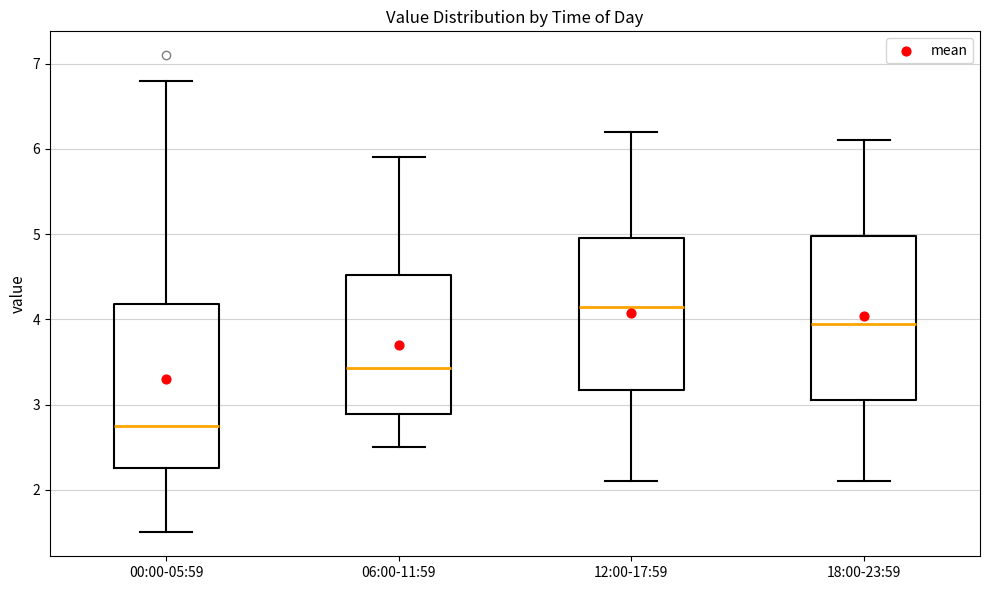

Reading left to right, transcribe this box plot: for each box, give where its median line is, the range the box spans, and where its two whiskers end, as read against the y-axis. The values are not printed on the chart, so give them approximately, as read against the axis.

00:00-05:59: median 2.8, box 2.3 to 4.2, whiskers 1.5 to 6.8
06:00-11:59: median 3.4, box 2.9 to 4.5, whiskers 2.5 to 5.9
12:00-17:59: median 4.2, box 3.2 to 5.0, whiskers 2.1 to 6.2
18:00-23:59: median 4.0, box 3.1 to 5.0, whiskers 2.1 to 6.1